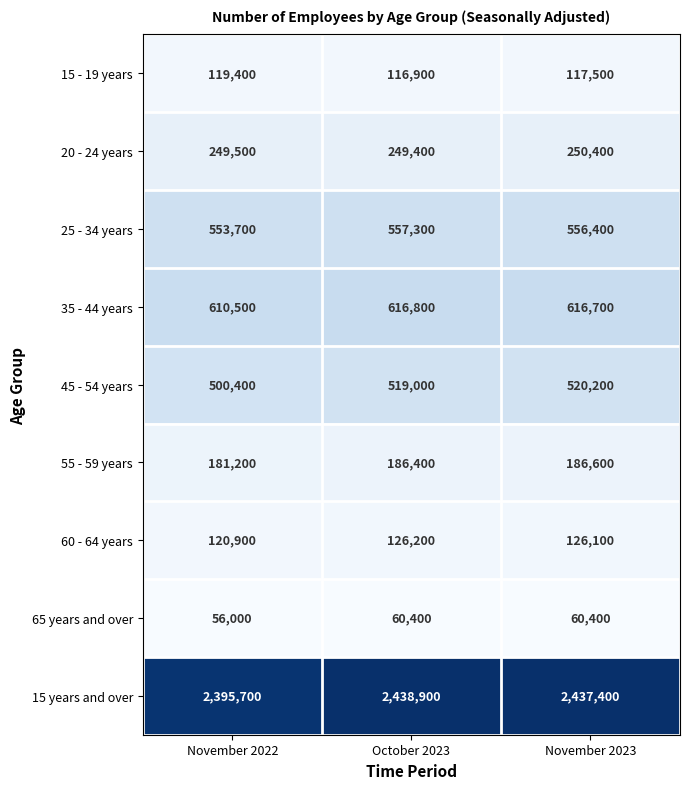

What is the sum of all 65 years and over values?

176800